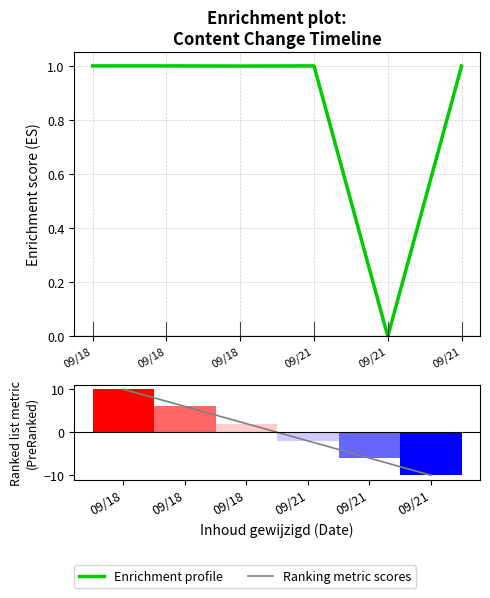

What is the average value of the Enrichment profile series?

0.8